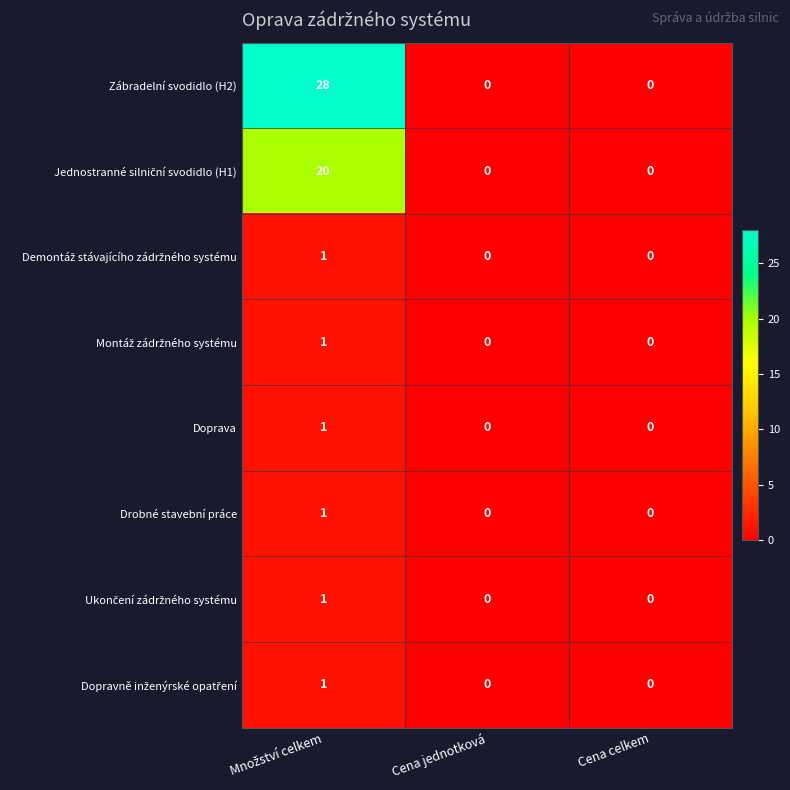

The value of Zábradelní svodidlo (H2) at Cena celkem is 12. True or false?

False